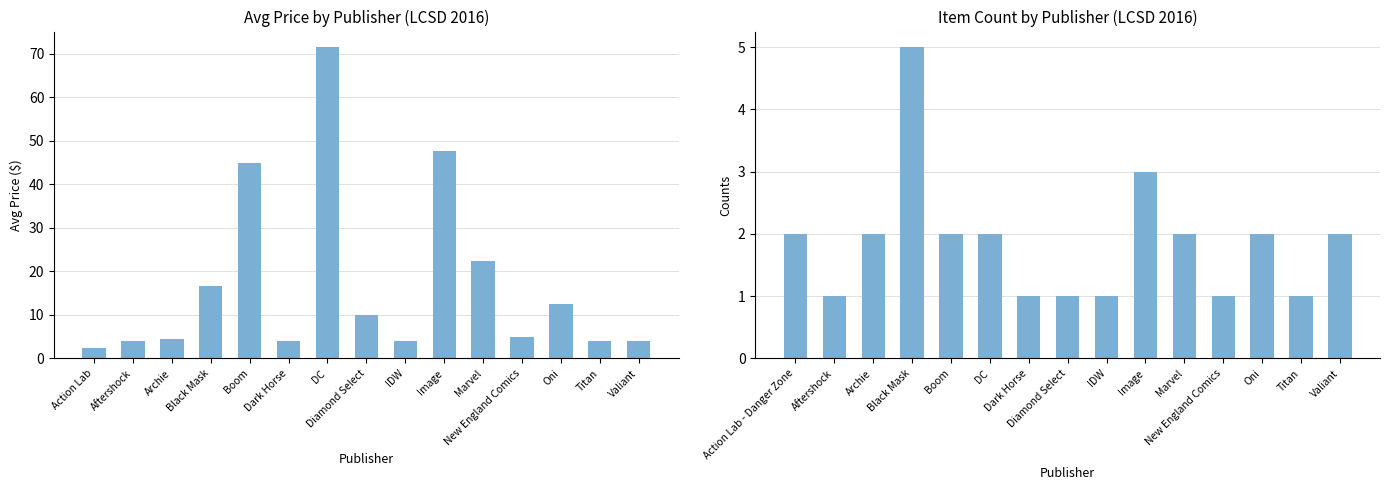

What position from the left is Action Lab?

1